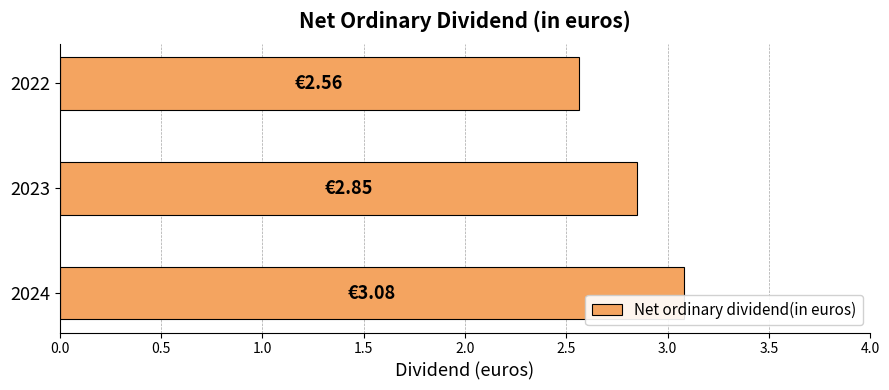

List the labels in order of value, largest first.

2024, 2023, 2022